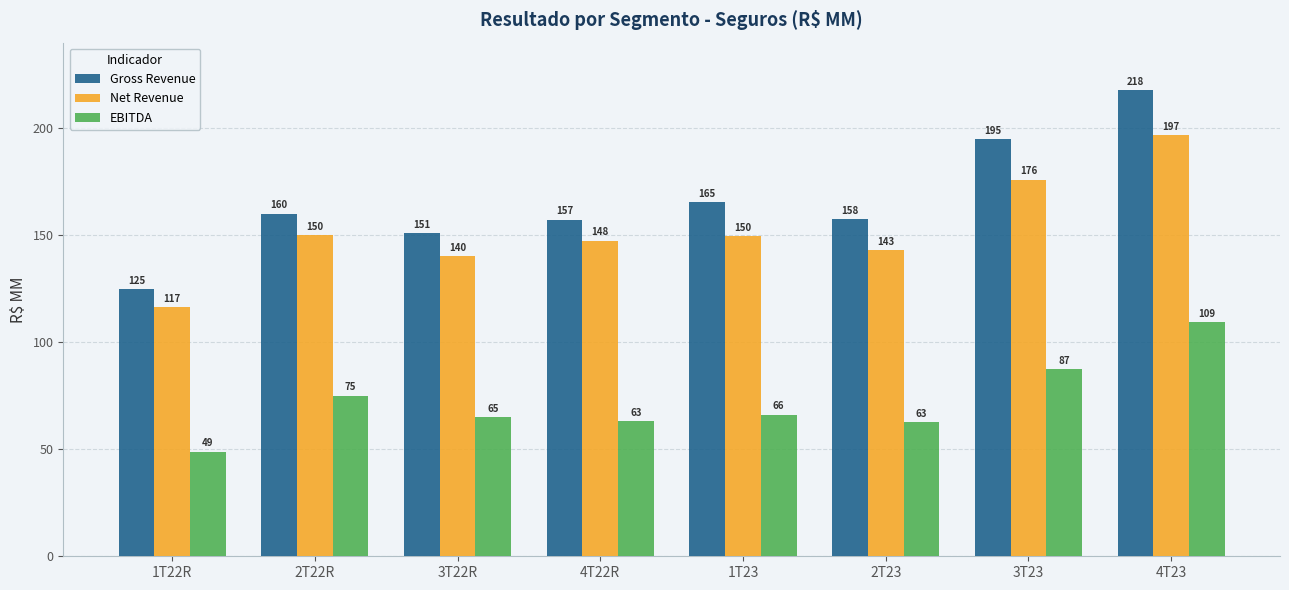

What is the sum of all EBITDA values?

577.8